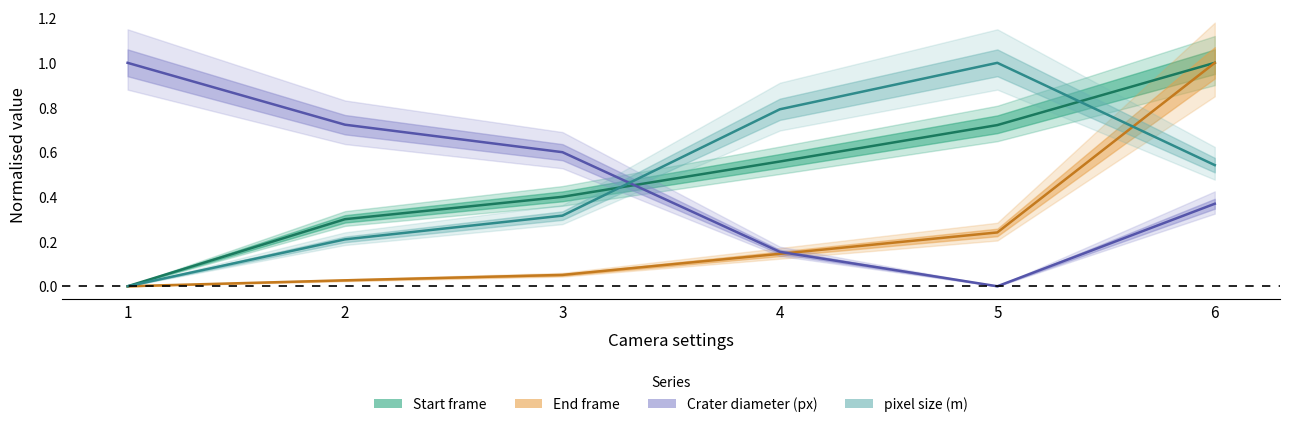

The End frame series shows 0.0 at 2. True or false?

True